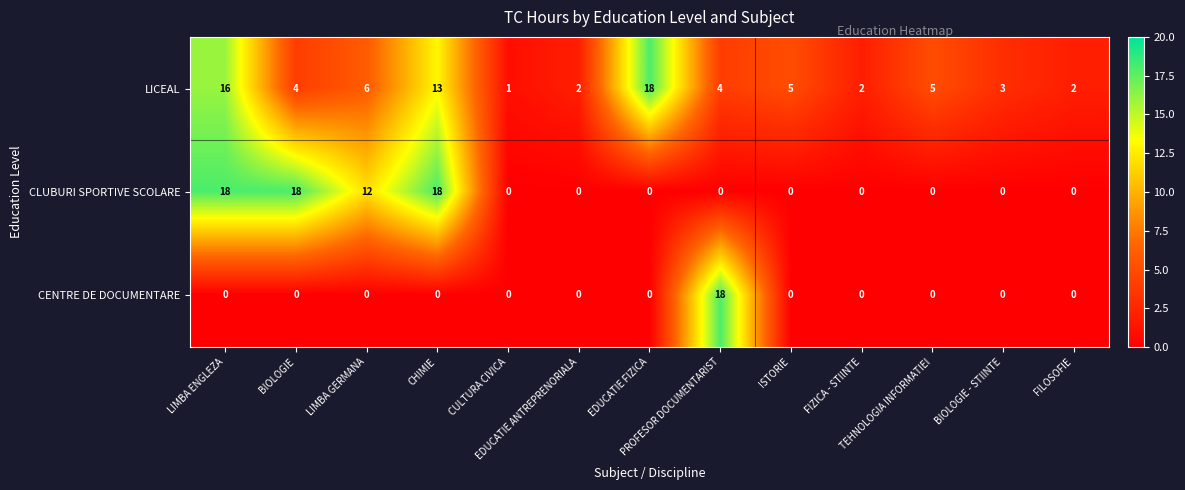

What is the highest value of the CENTRE DE DOCUMENTARE series?

18